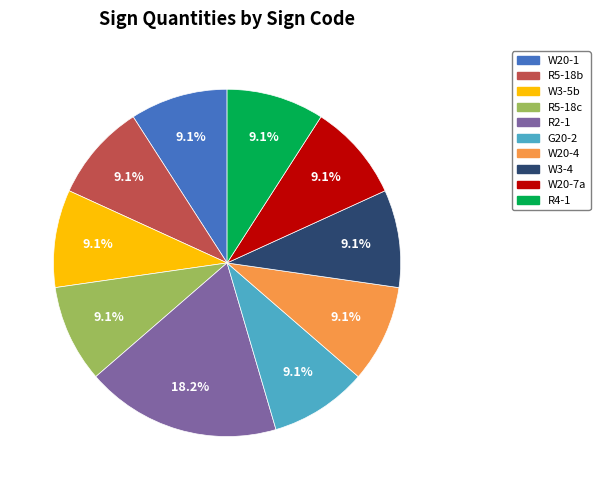

Is it true that R2-1 is 18% of the pie?

True